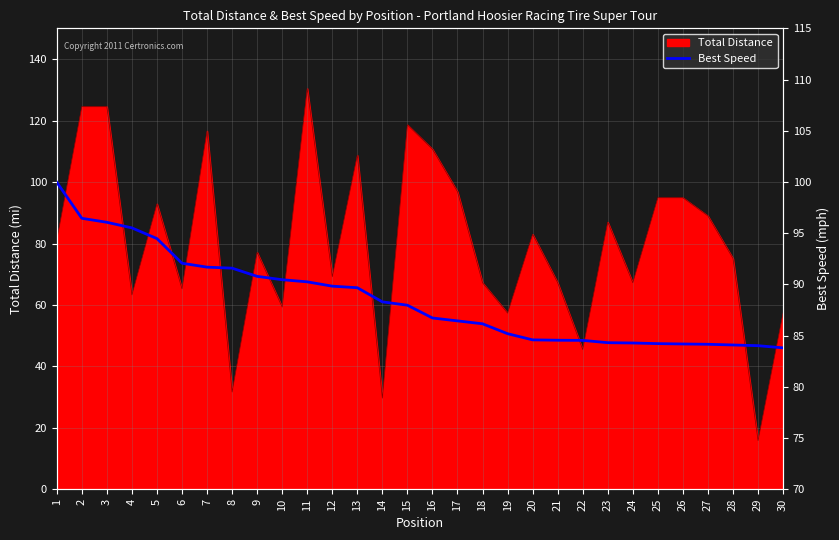

What is the value of the 13th point from the left?

89.7